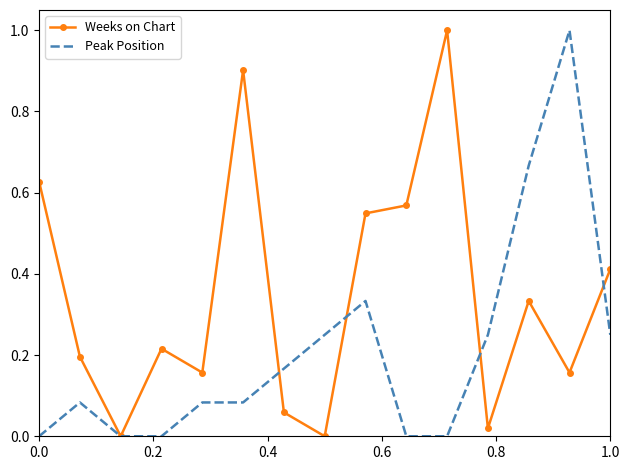

How many interior local peaks does the Weeks on Chart series have?

4